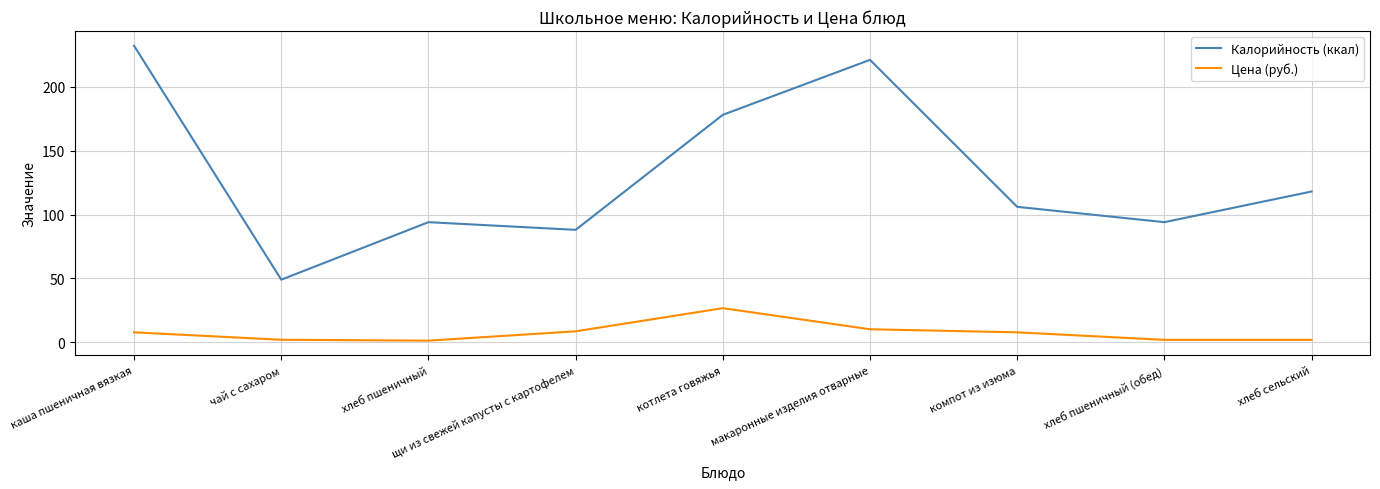

Rank the series by their average value, from lowest to highest.

Цена (руб.), Калорийность (ккал)